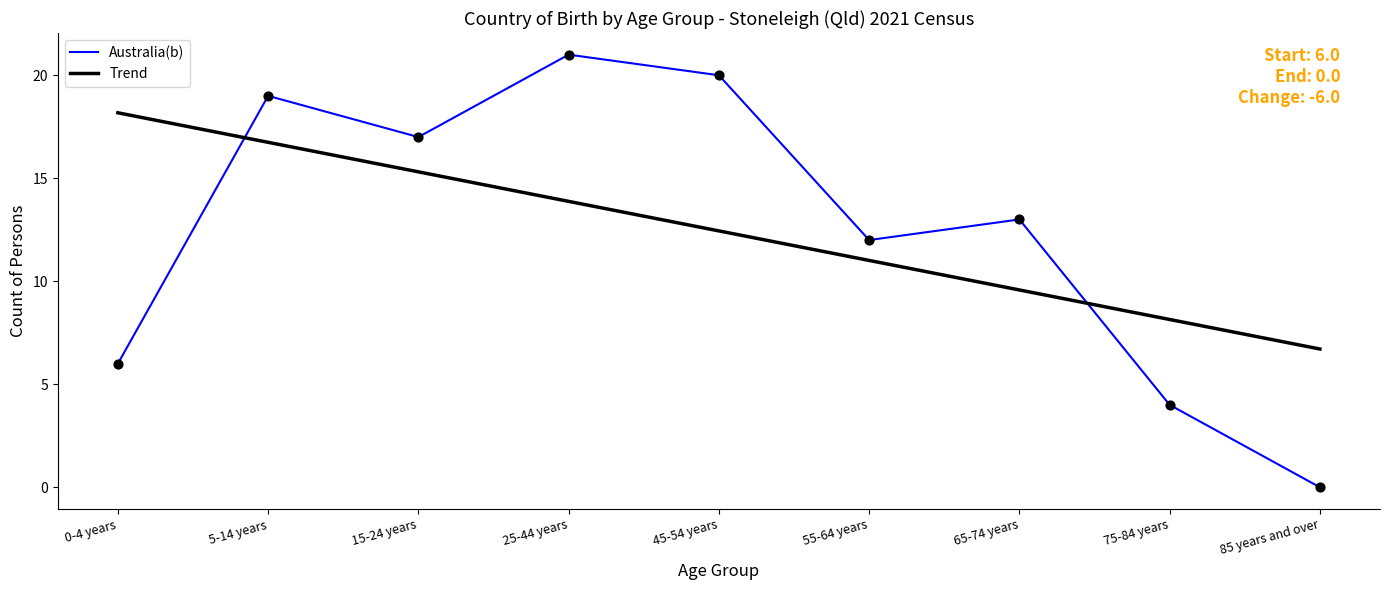

What are all the series names shown in the legend?

Australia(b), Trend